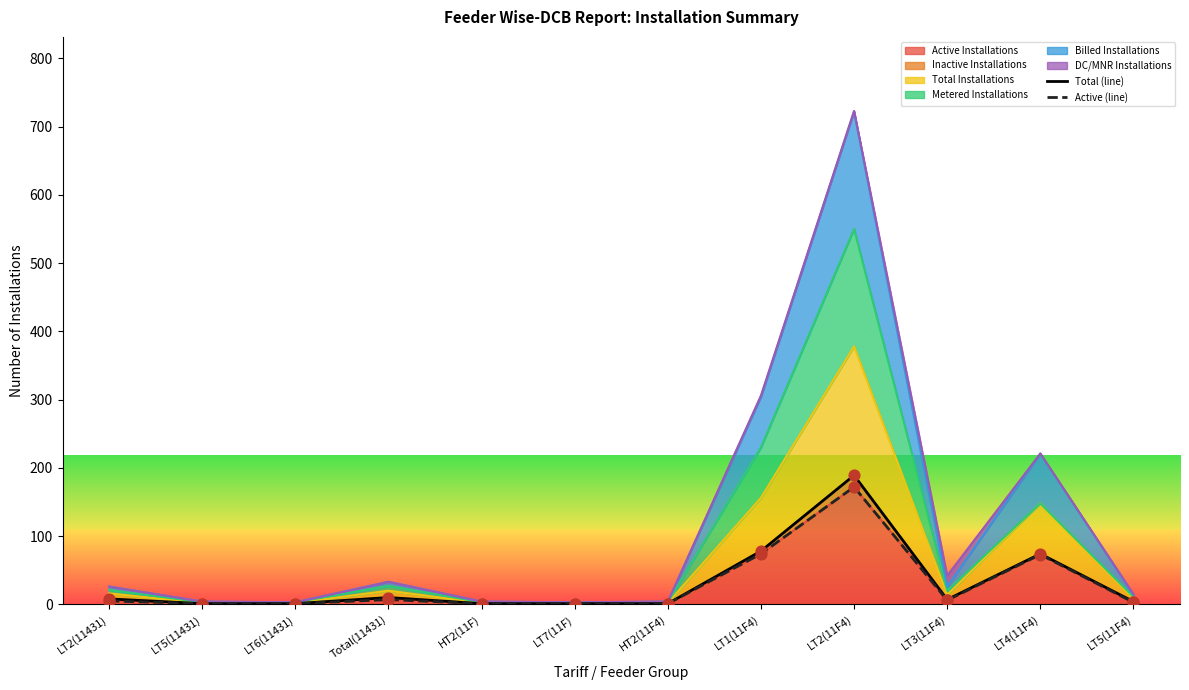

True or false: Active Installations has a value of 7 at Total(11431).

True